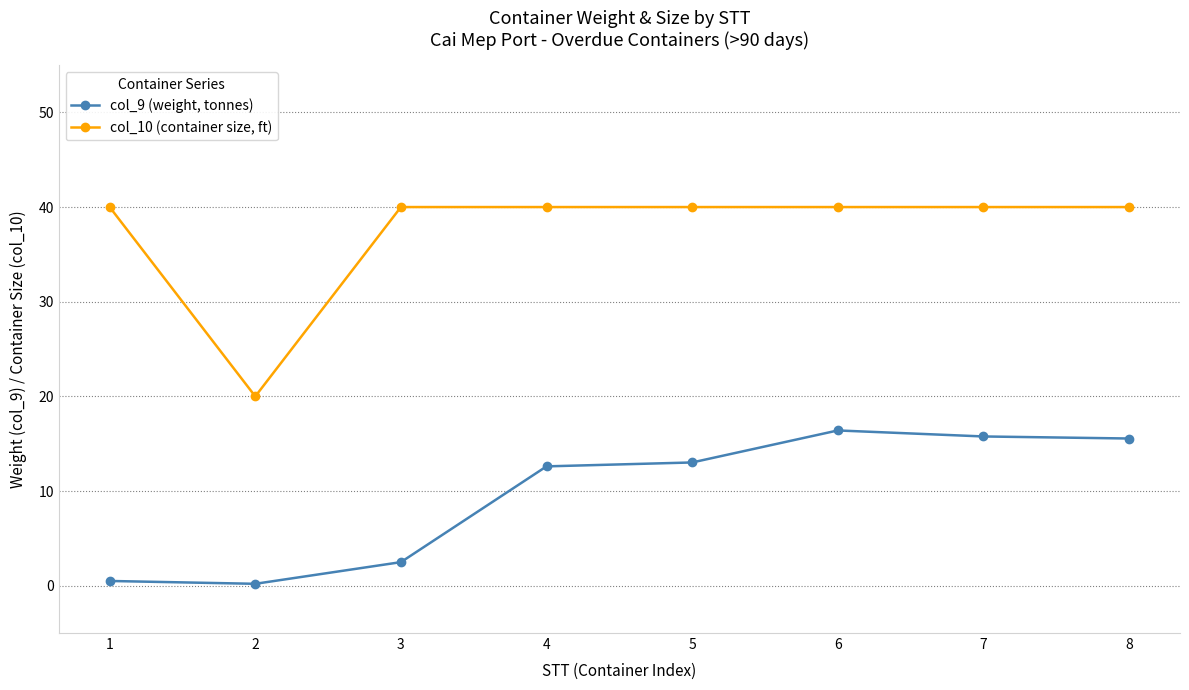

What is the difference between the col_9 (weight, tonnes) values at 4 and 5?

0.4